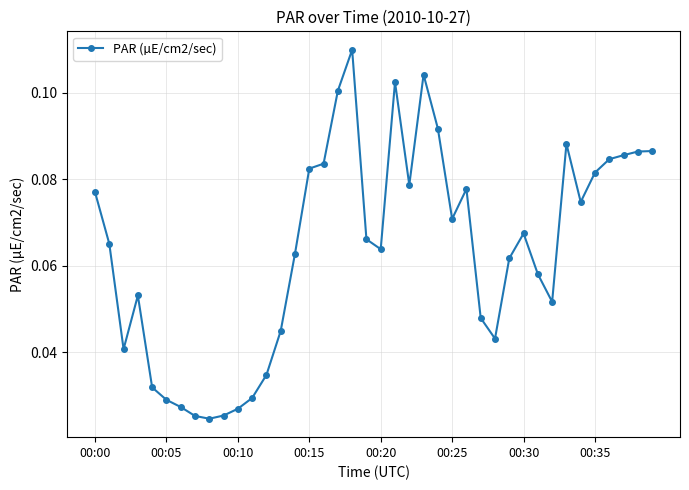

True or false: the data has more than 2 interior local peaks.

True